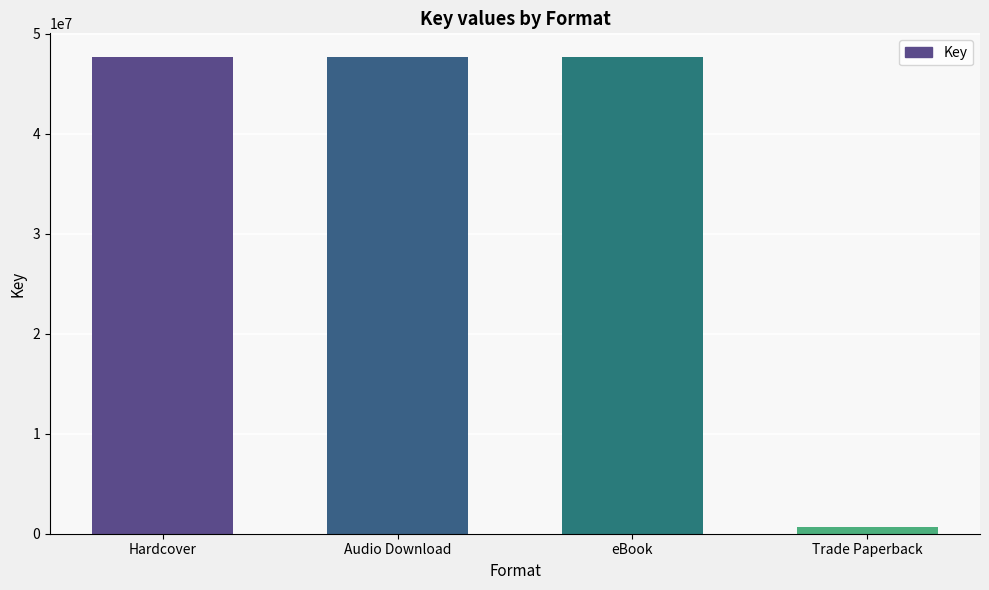

Which has a higher value, Audio Download or Trade Paperback?

Audio Download